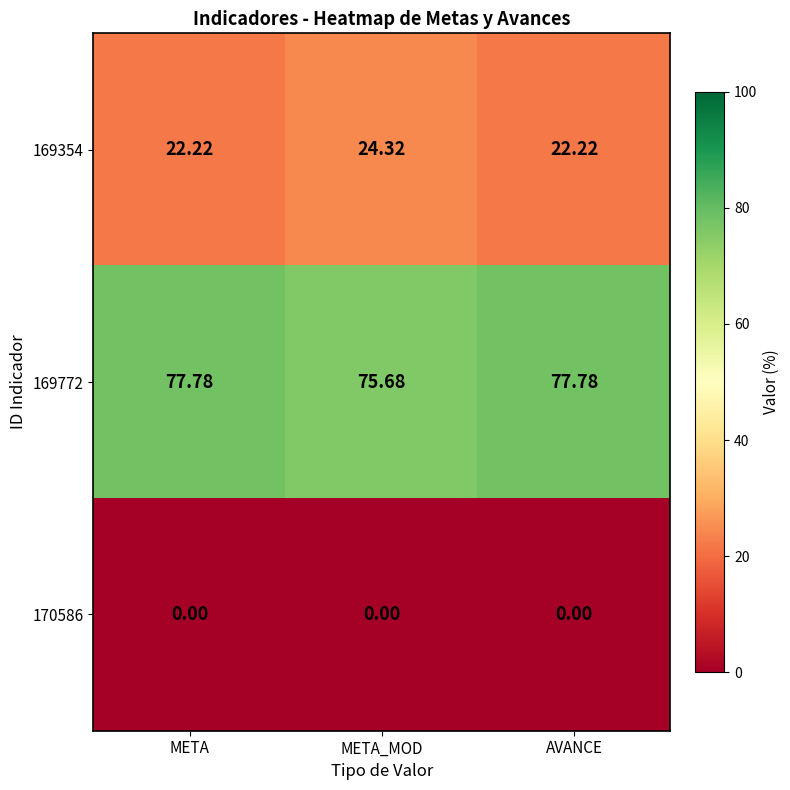

At which label does 169772 reach its minimum?

META_MOD